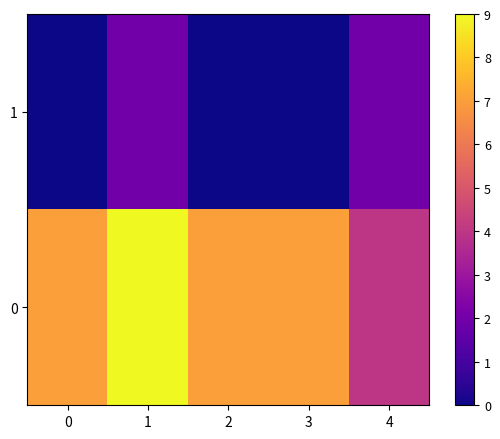

Reading right to left, extract all data points from this chart.

0: 4=4	3=7	2=7	1=9	0=7
1: 4=2	3=0	2=0	1=2	0=0